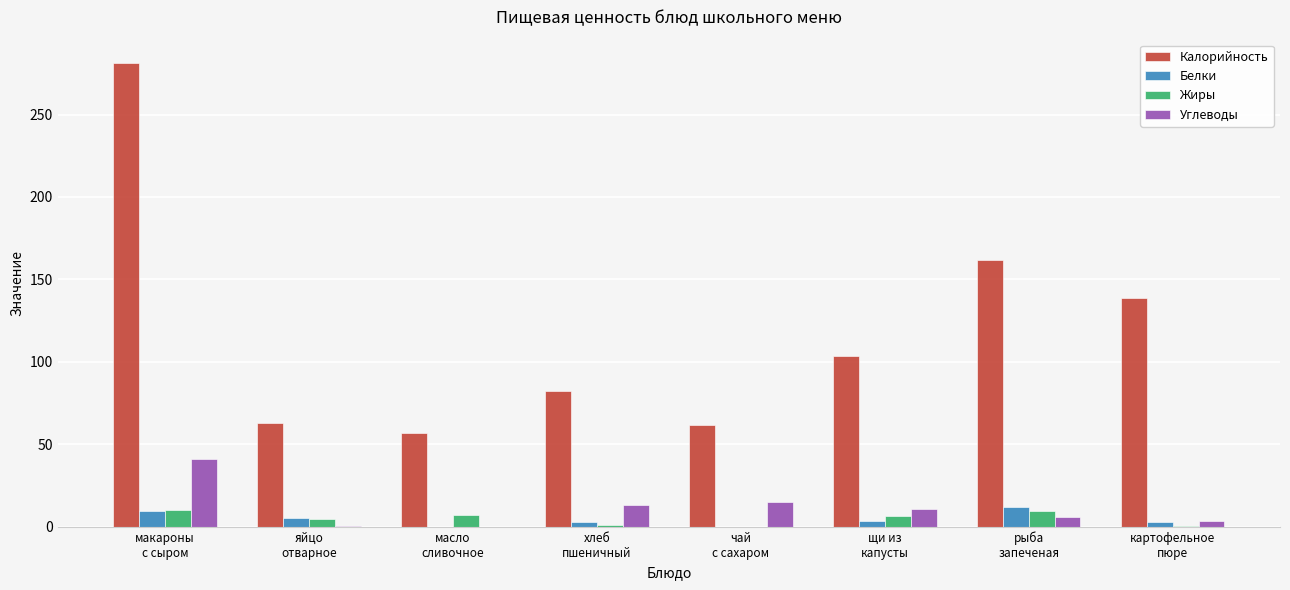

Which series has the largest total across all categories?

Калорийность